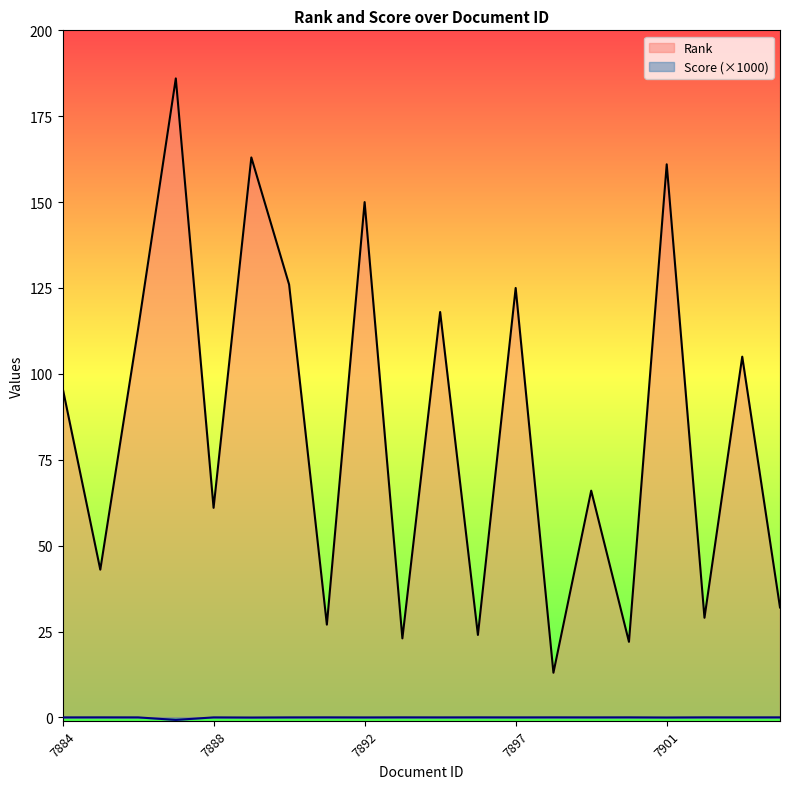

What is the spread (max minus min) of values at 7888?

61.0